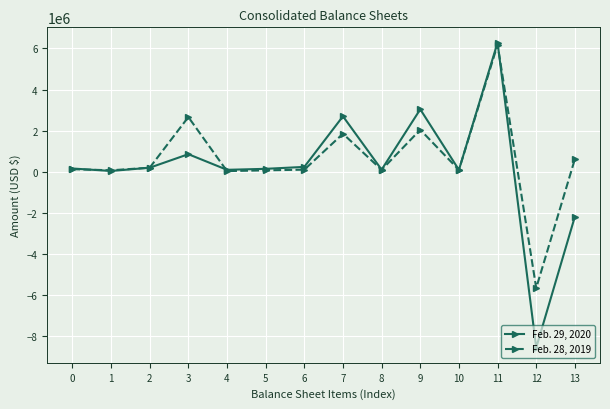

List the series in order of their peak value, highest first.

Feb. 29, 2020, Feb. 28, 2019